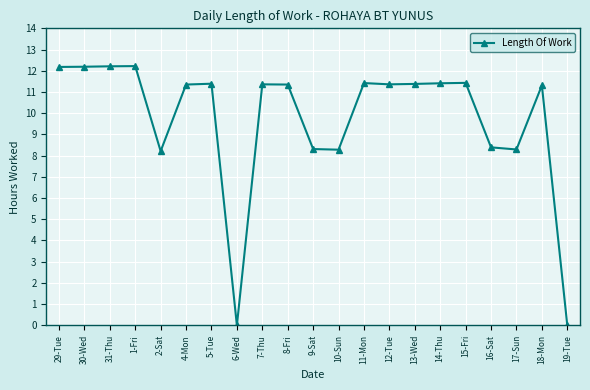

What is the change in value from 4-Mon to 15-Fri?

+0.1